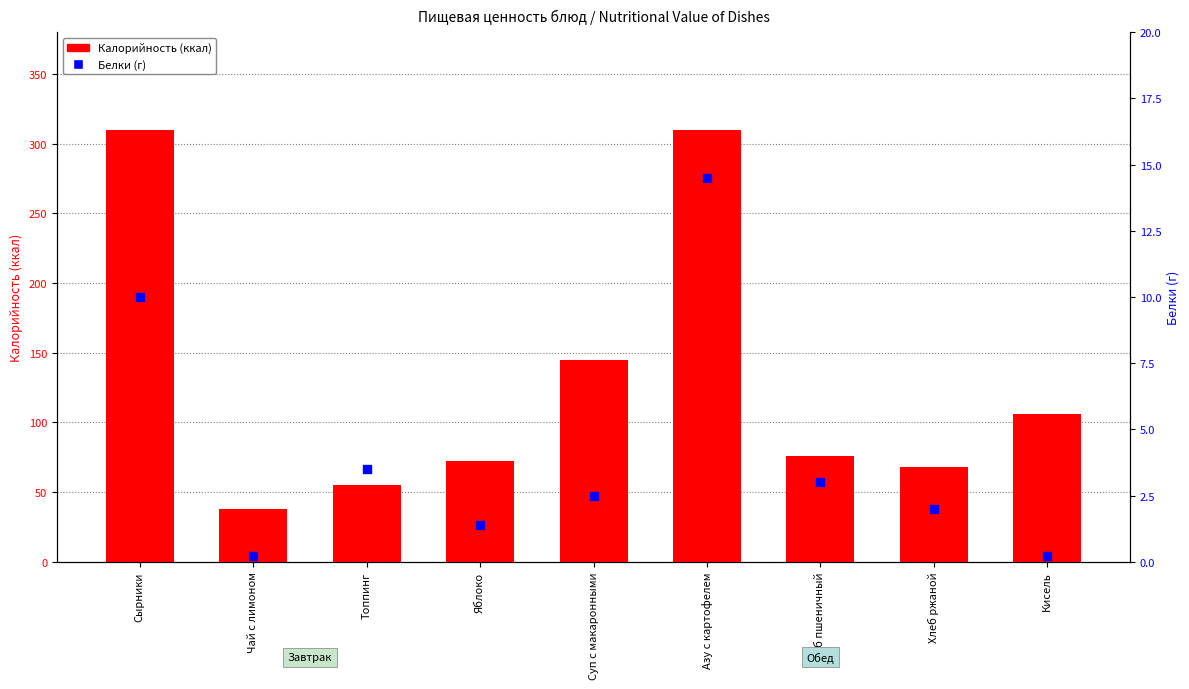

Is the value of Белки at Топпинг greater than the value of Калорийность at Кисель?

No